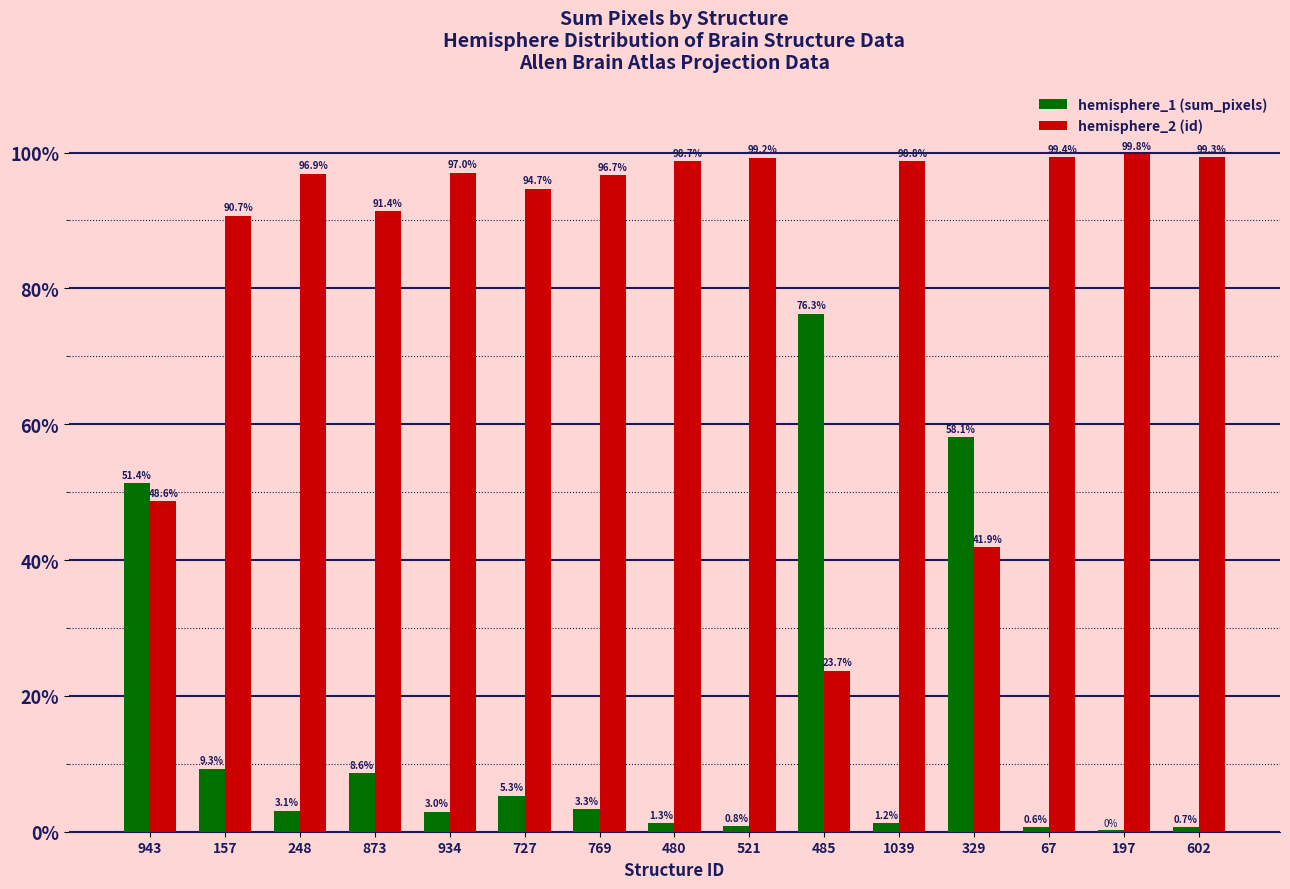

What is the sum of the hemisphere_1 (sum_pixels) values at 727 and 602?

6.0